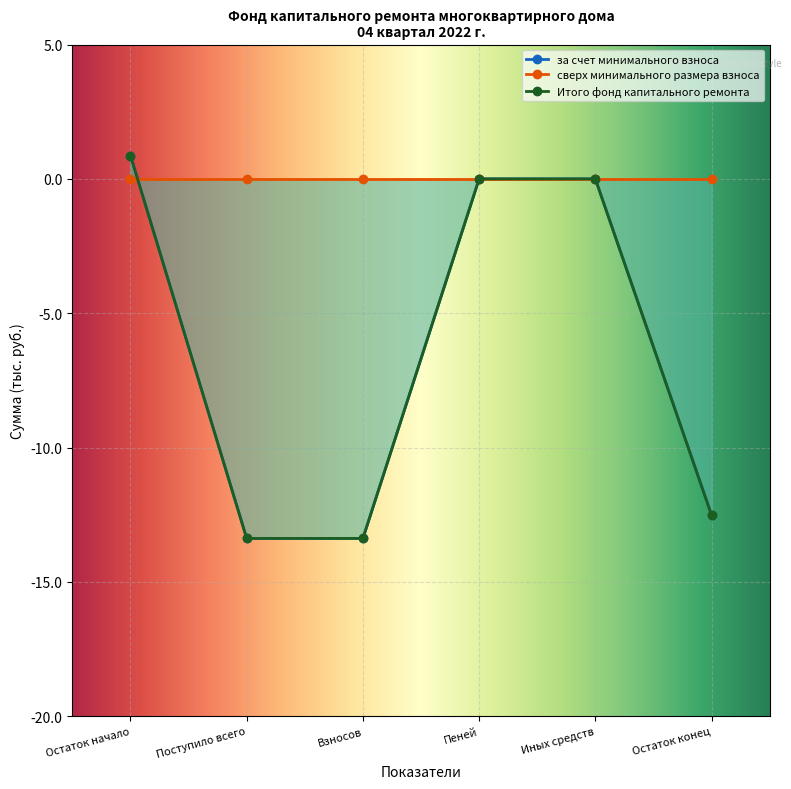

At which category is the sum across all series the highest?

Остаток начало